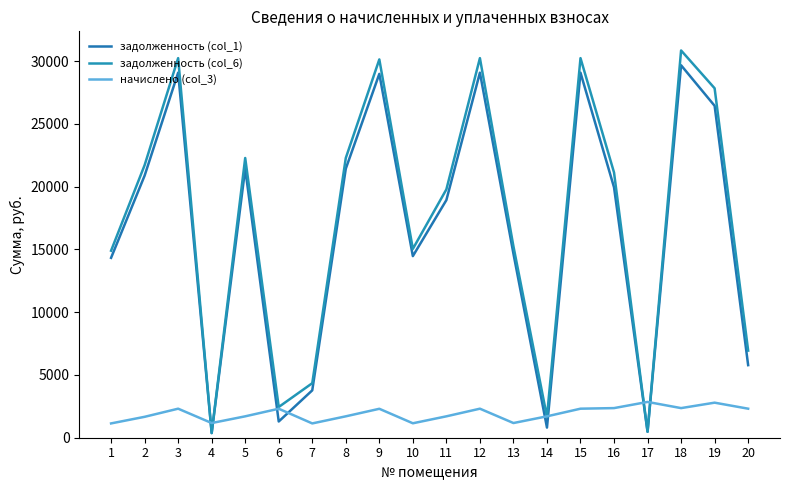

What is the lowest value of the начислено (col_3) series?

1138.8